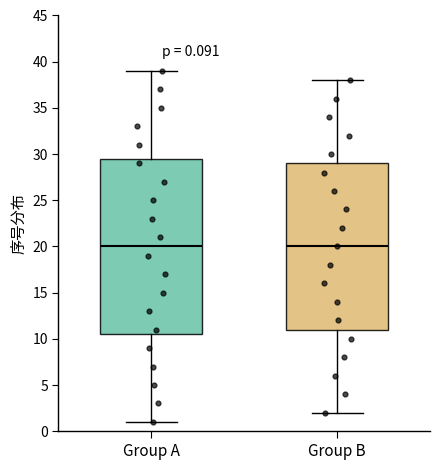

Comparing the boxes themselves (not the whiskers), which one is the tallest?

Group A